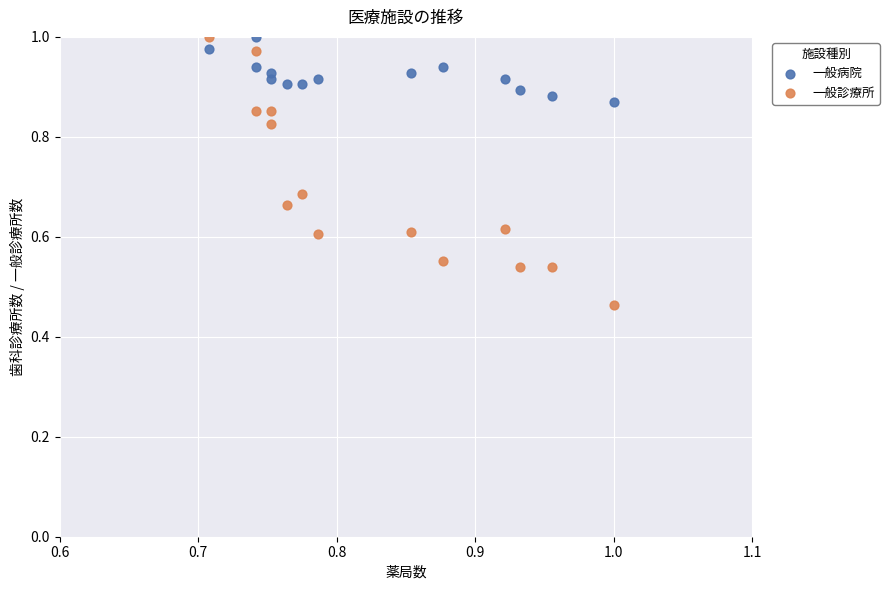

Which series reaches the minimum Y coordinate?

一般診療所